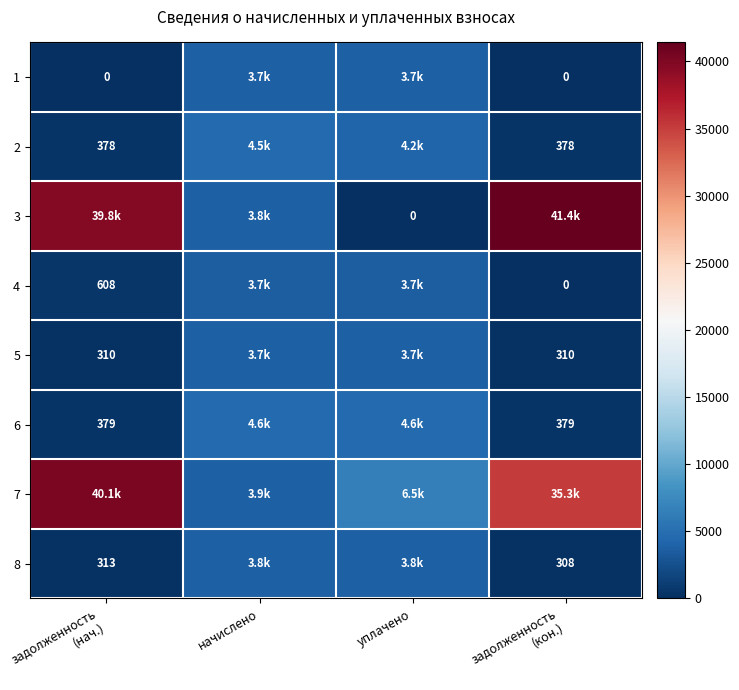

True or false: 5 has a value of 310.4 at задолженность (кон.).

True